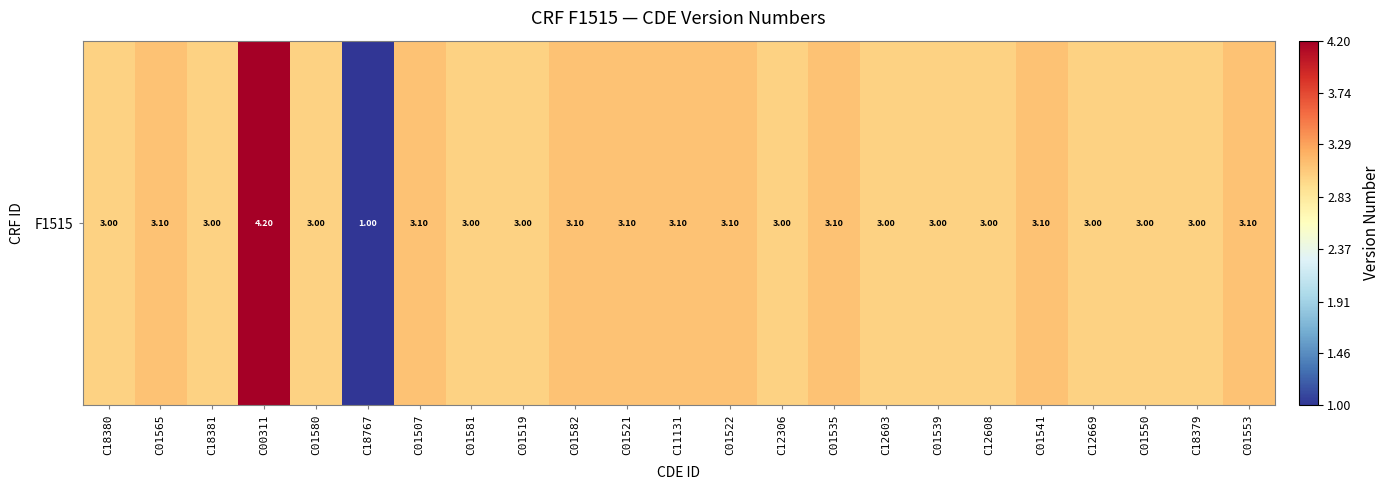

How many values exceed 3?

10